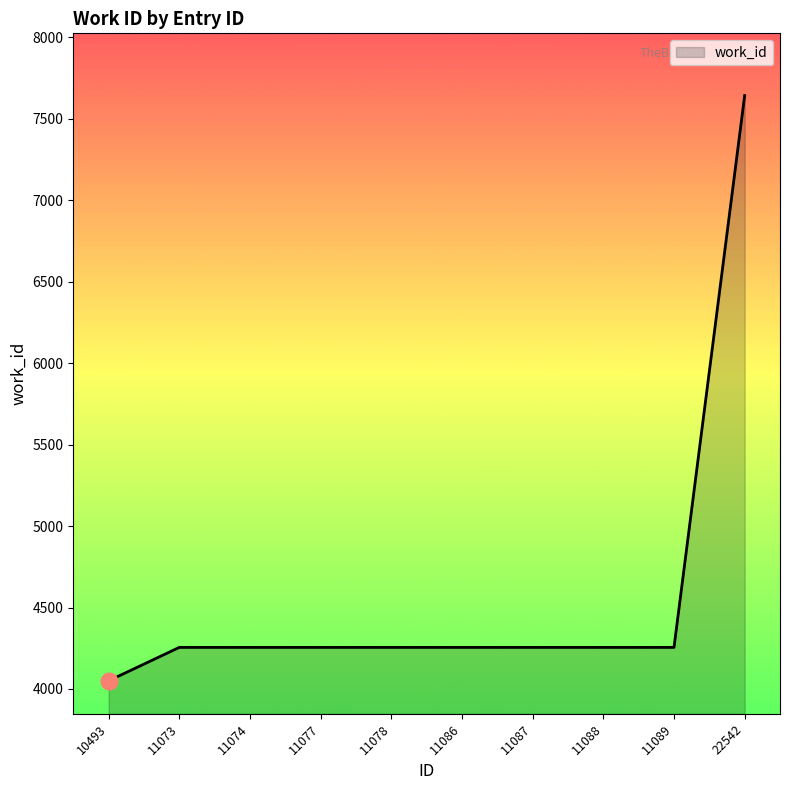

How many distinct data groups are displayed?

1